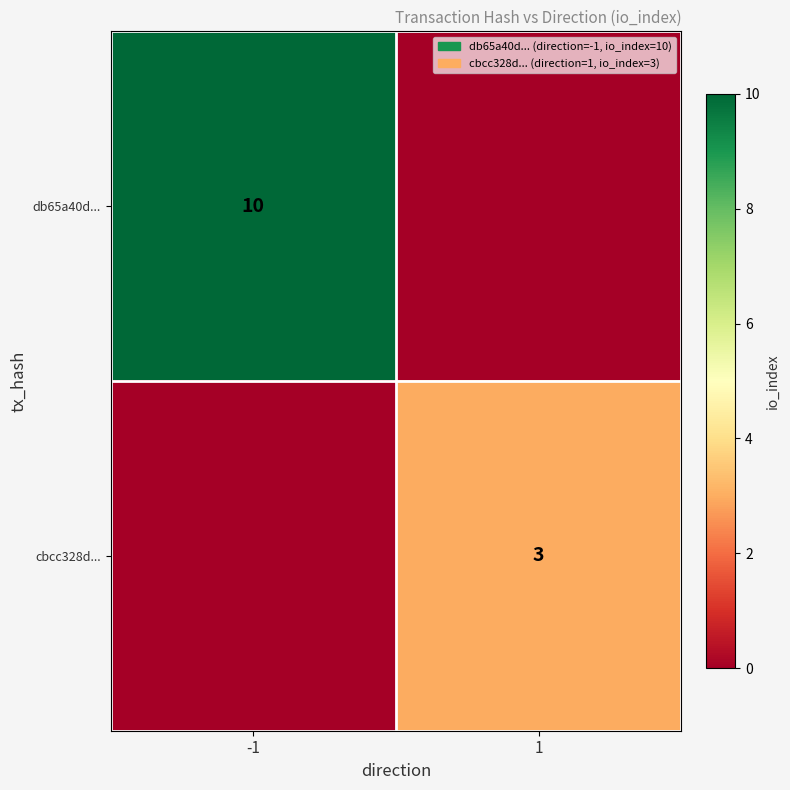

Is it true that db65a40d... equals 13 at -1?

False